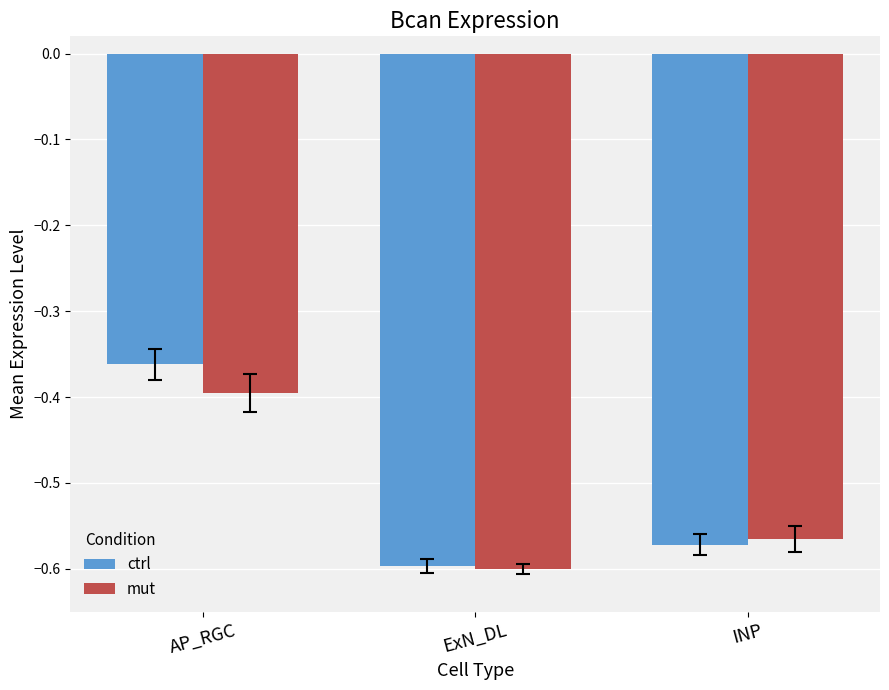

What is the sum of the mut values at INP and ExN_DL?

-1.2